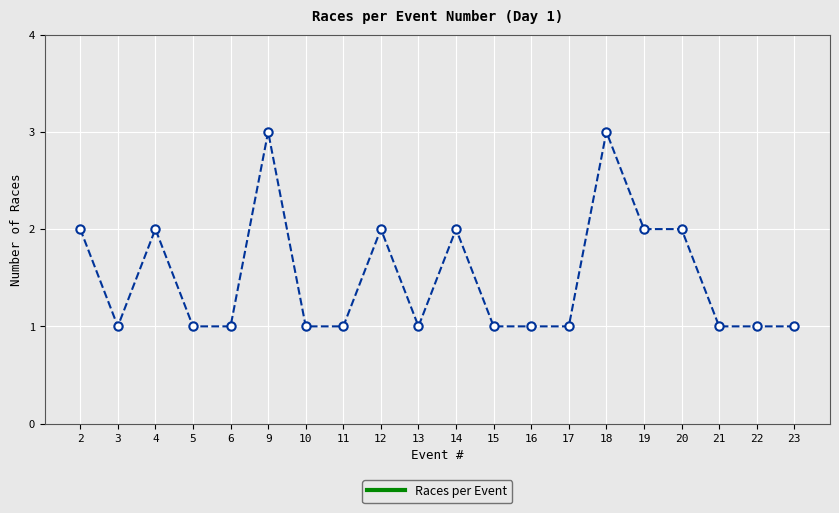

Approximately how many times larger is the value at 22 compared to 19?

0.5